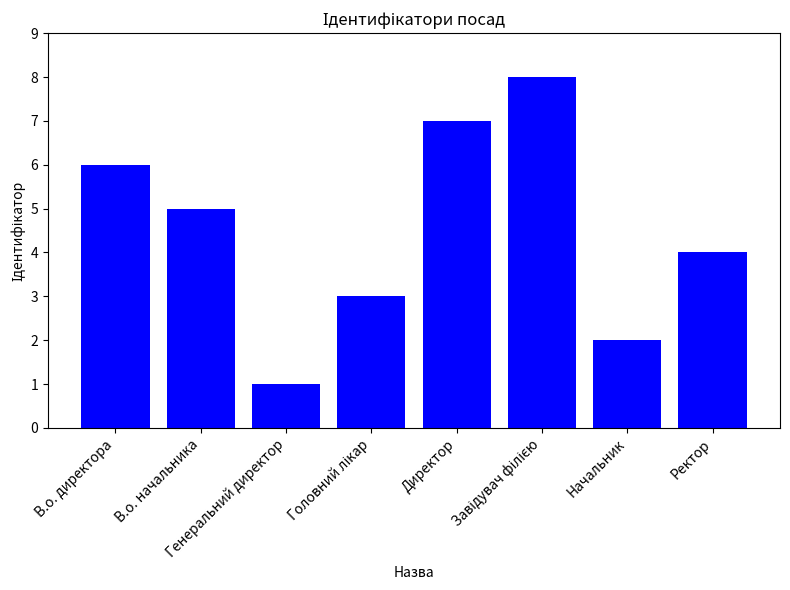

What is the maximum value shown in the chart?

8